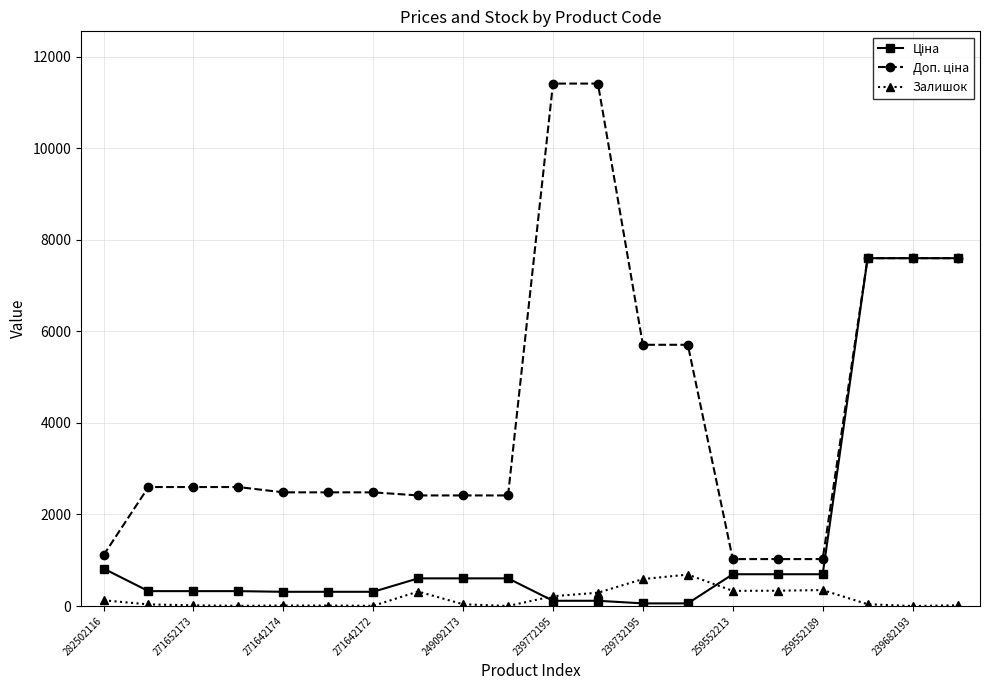

What is the maximum value shown in the chart?

11410.0